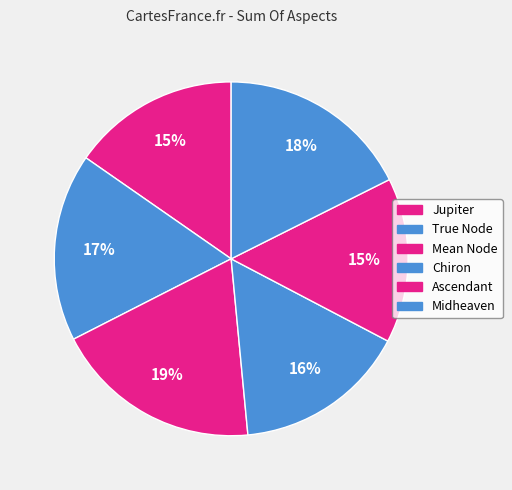

True or false: Midheaven accounts for 18% of the total.

True